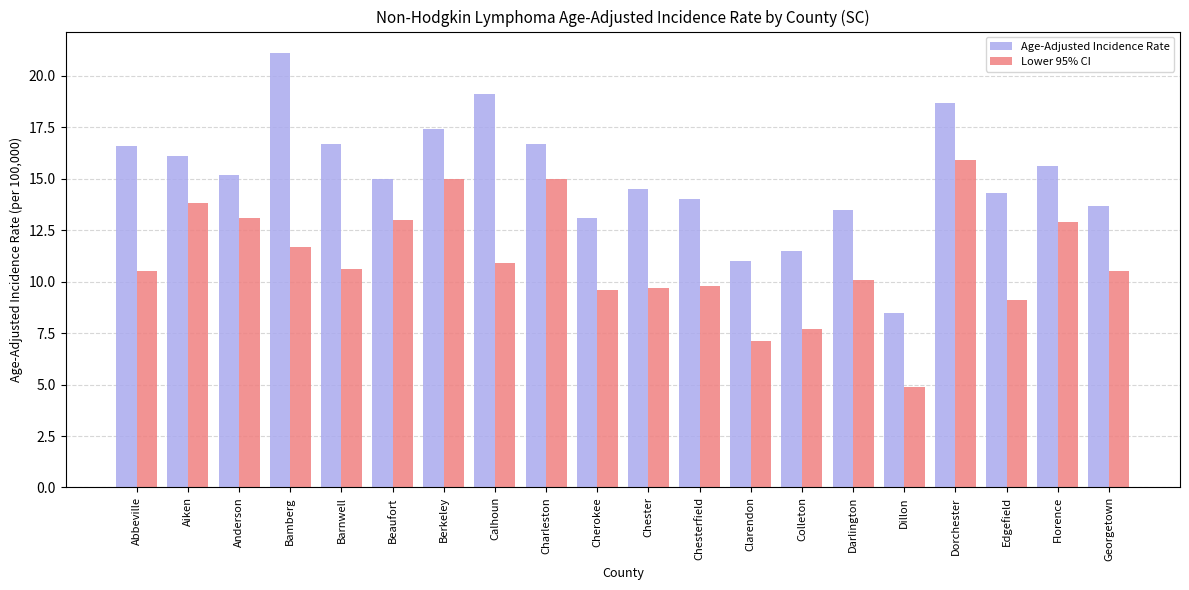

Is the value of Lower 95% CI at Abbeville greater than the value of Age-Adjusted Incidence Rate at Barnwell?

No